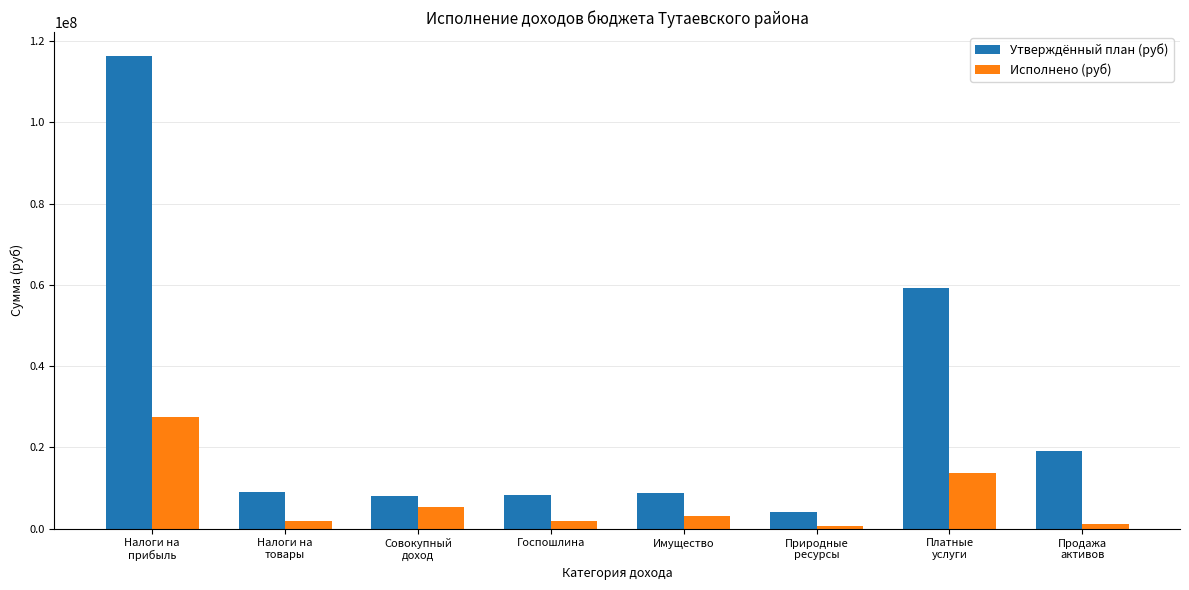

Which series has the largest range (max minus min)?

Утверждённый план (руб)